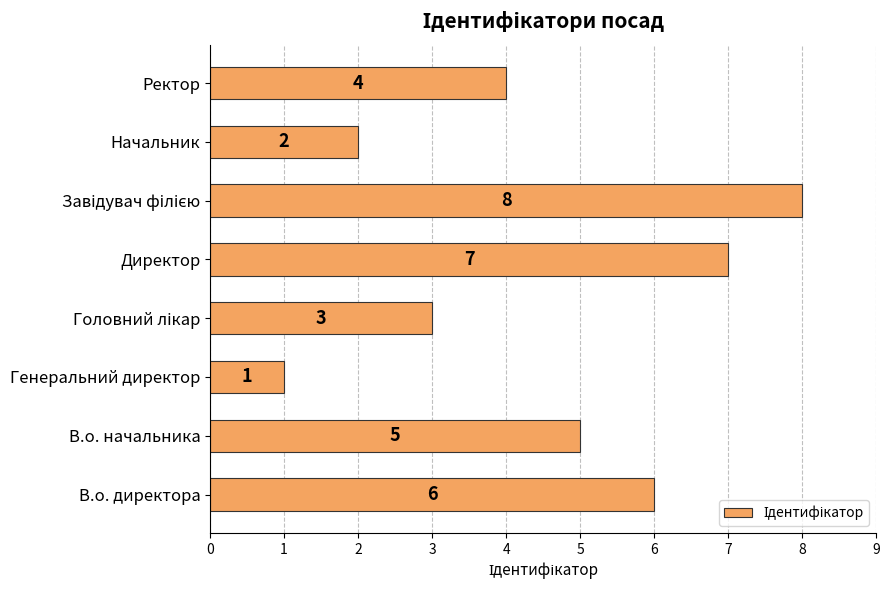

Reading top to bottom, list all the values displayed in this chart.

4	2	8	7	3	1	5	6